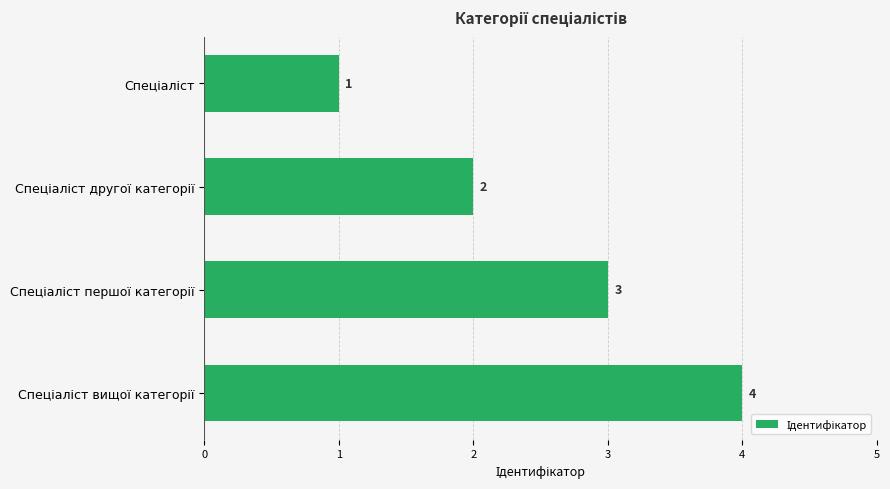

What is the difference between the second highest and second lowest values?

1